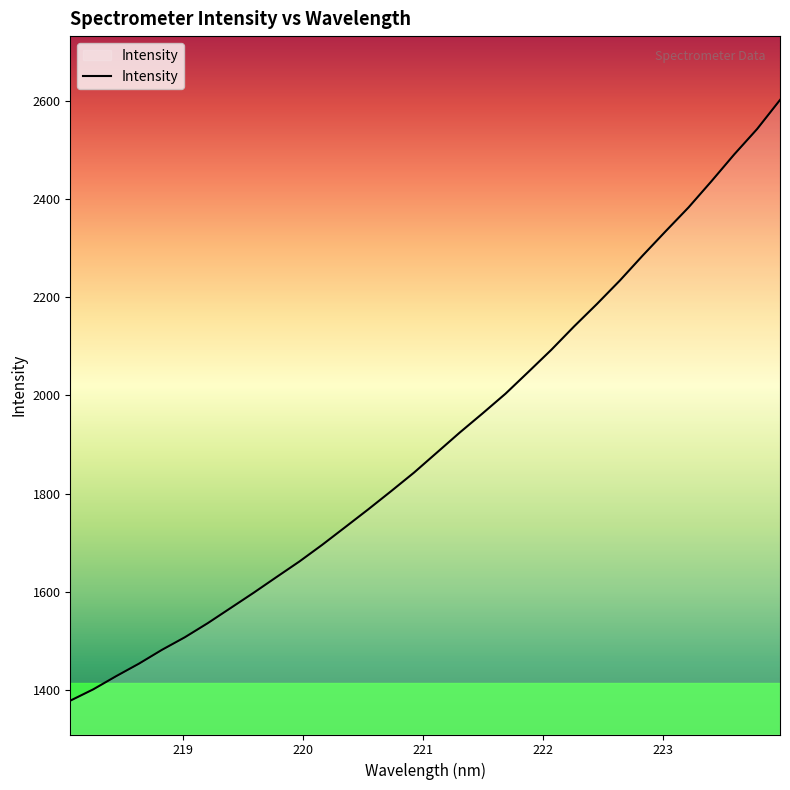

What is the greatest value displayed?

2601.8